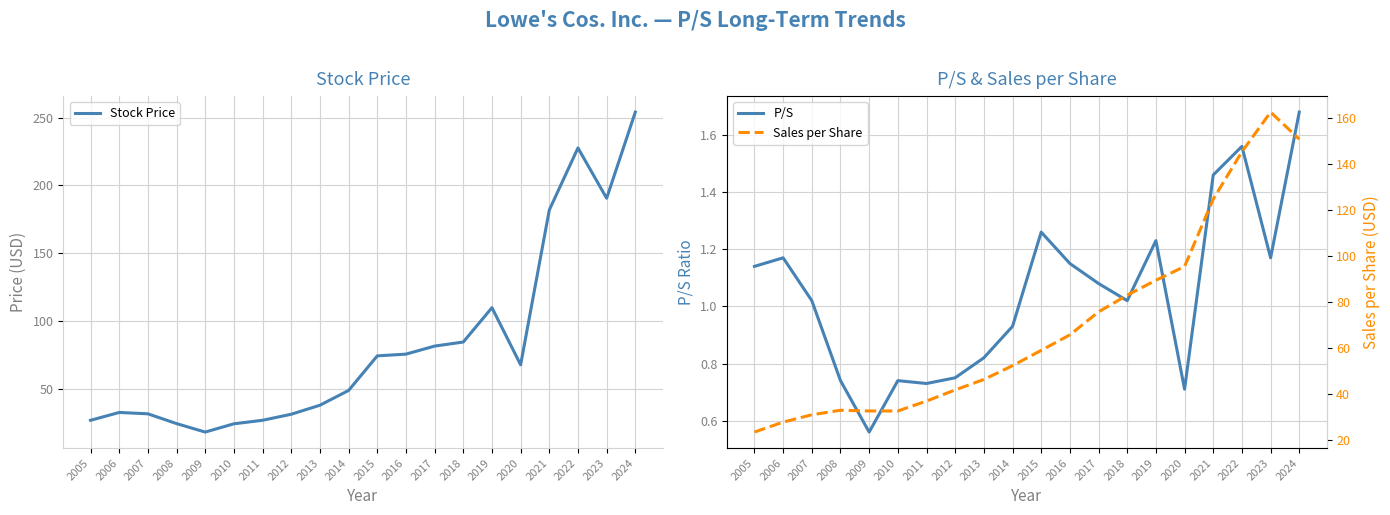

Reading right to left, extract all data points from this chart.

Stock Price: 254.0	190.5	227.6	181.9	67.8	109.9	84.6	81.6	75.7	74.4	48.9	38.0	31.4	26.9	24.3	18.2	24.5	31.7	32.7	26.9
P/S: 1.7	1.2	1.6	1.5	0.7	1.2	1.0	1.1	1.1	1.3	0.9	0.8	0.8	0.7	0.7	0.6	0.7	1.0	1.2	1.1
Sales per Share: 151.0	162.8	145.5	124.9	95.6	89.6	83.1	75.8	65.8	59.1	52.4	46.4	41.9	37.0	32.7	32.7	33.0	31.1	27.9	23.5